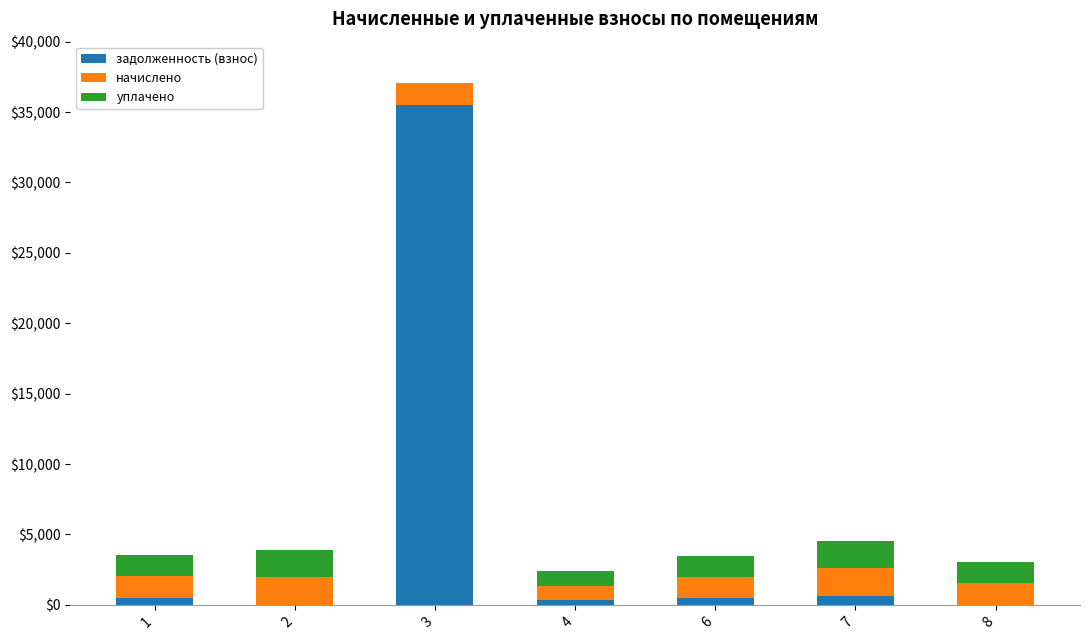

What are all the series names shown in the legend?

задолженность (взнос), начислено, уплачено